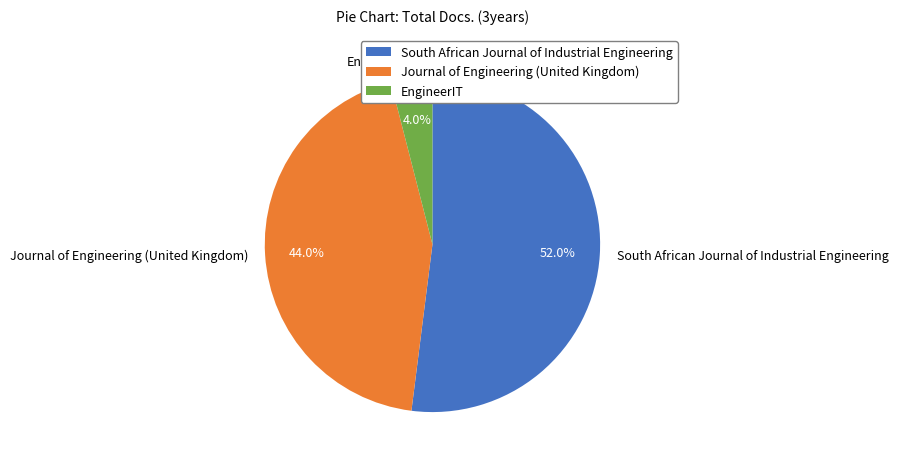

Do Journal of Engineering (United Kingdom) and EngineerIT together represent more than half of the pie?

No